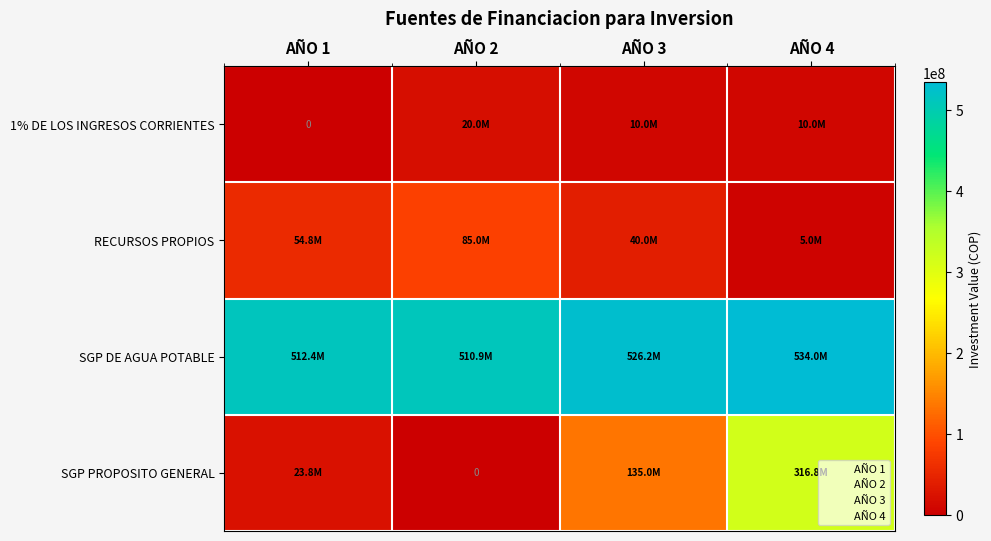

What is the difference between the maximum and second lowest values in the SGP PROPOSITO GENERAL series?

292995511